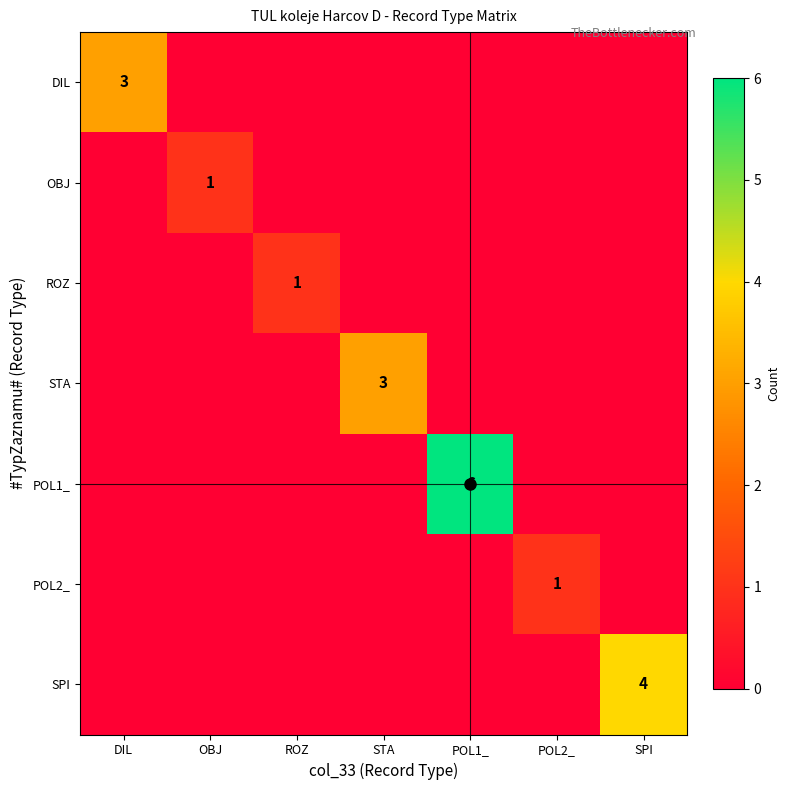

How many data points in POL2_ are above 0?

1